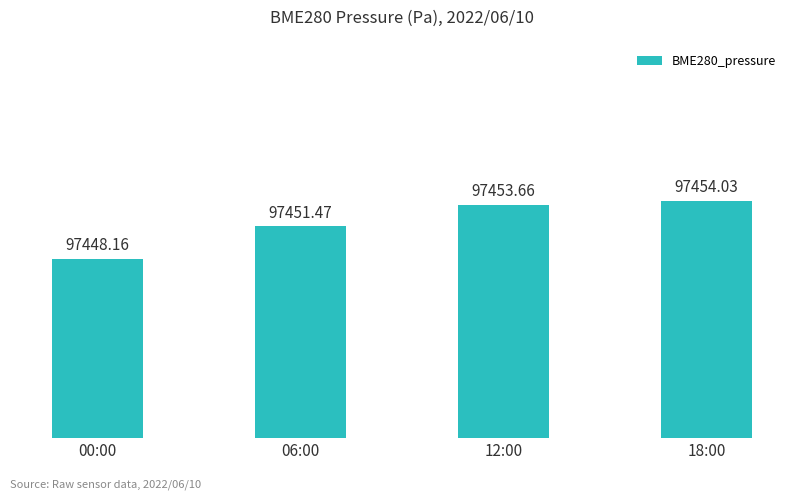

True or false: the data shows 166289.7 at 00:00.

False